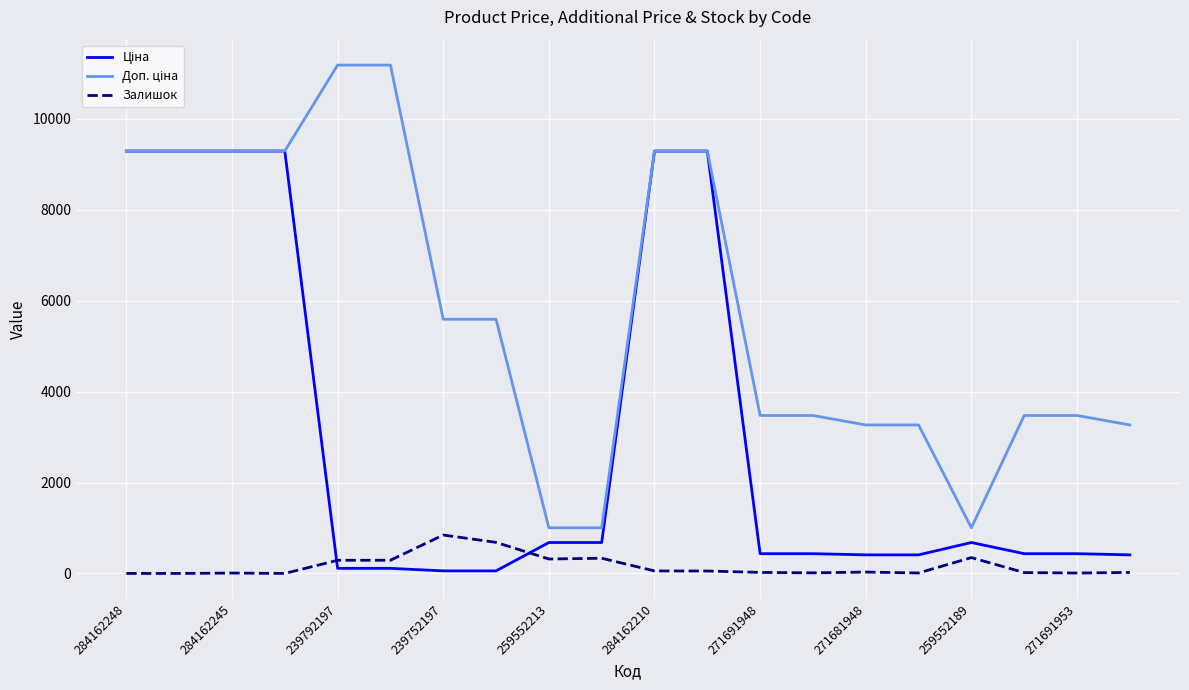

What is the greatest value displayed?

11182.0